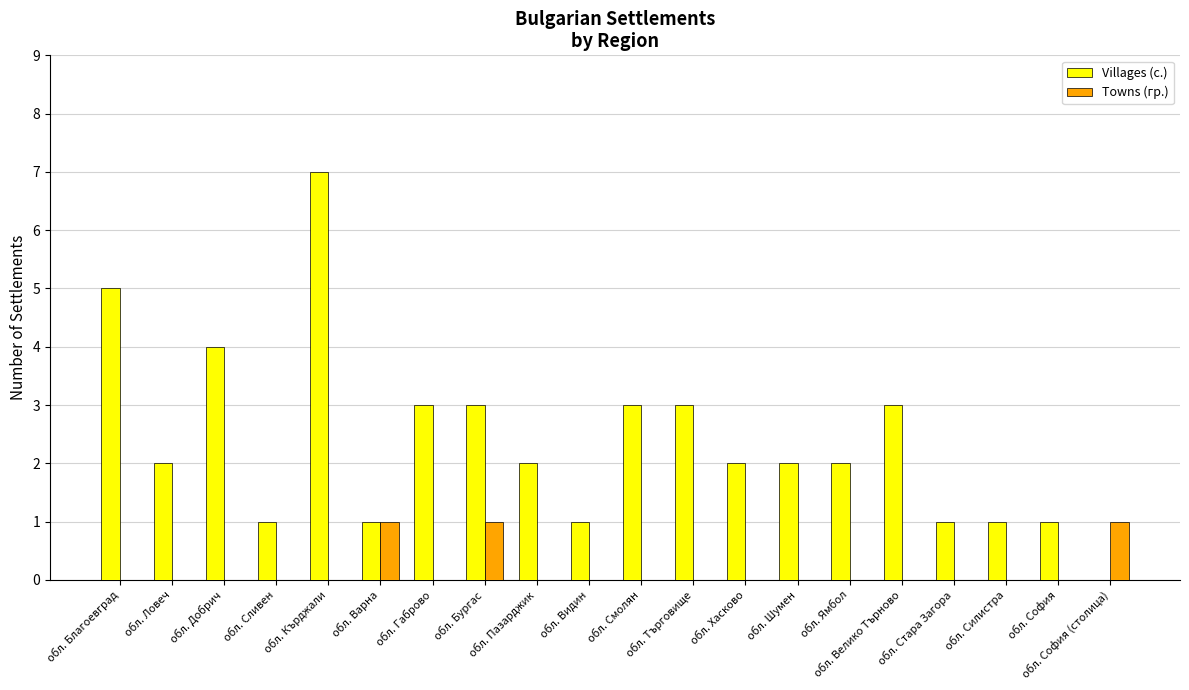

What is the maximum value shown in the chart?

7